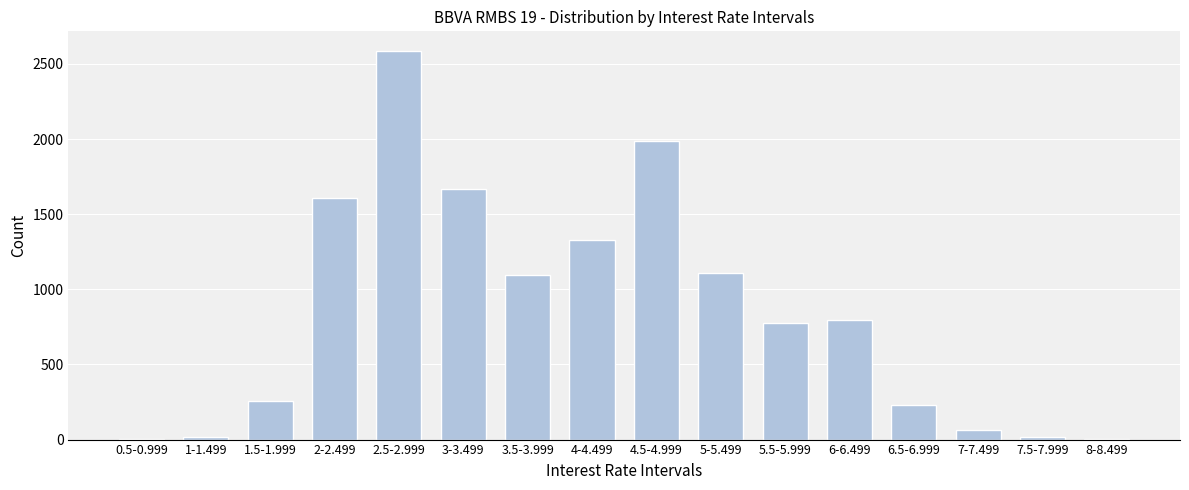

Is it true that the value at 3.5-3.999 is 1717?

False